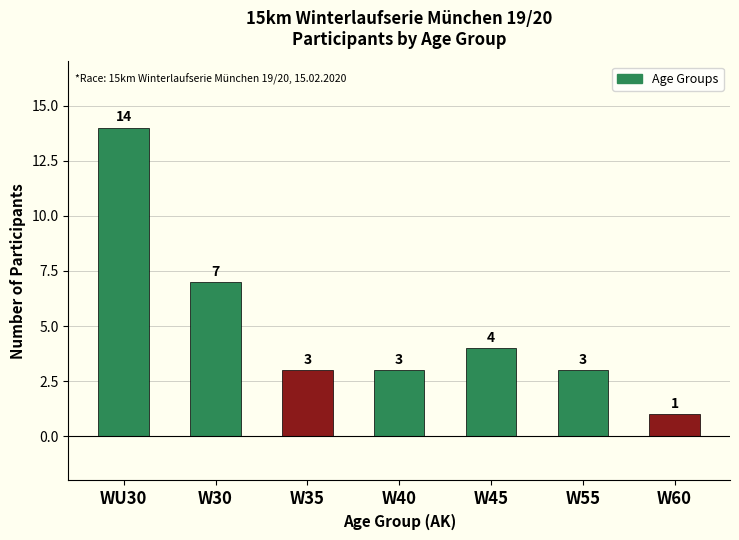

The chart shows a value of 3 at W30. True or false?

False